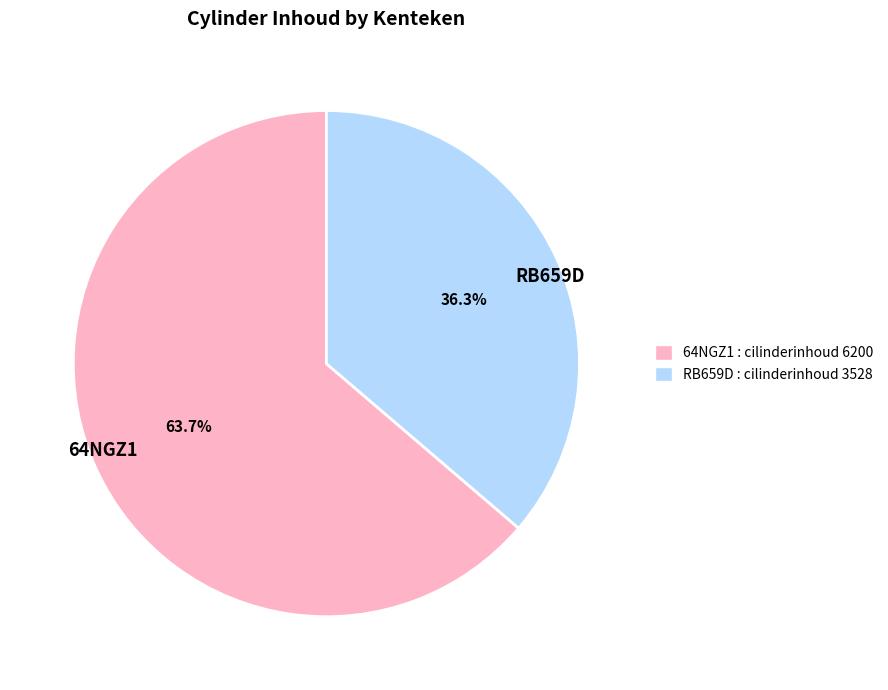

Approximately how many times larger is the value at RB659D compared to 64NGZ1?

0.6